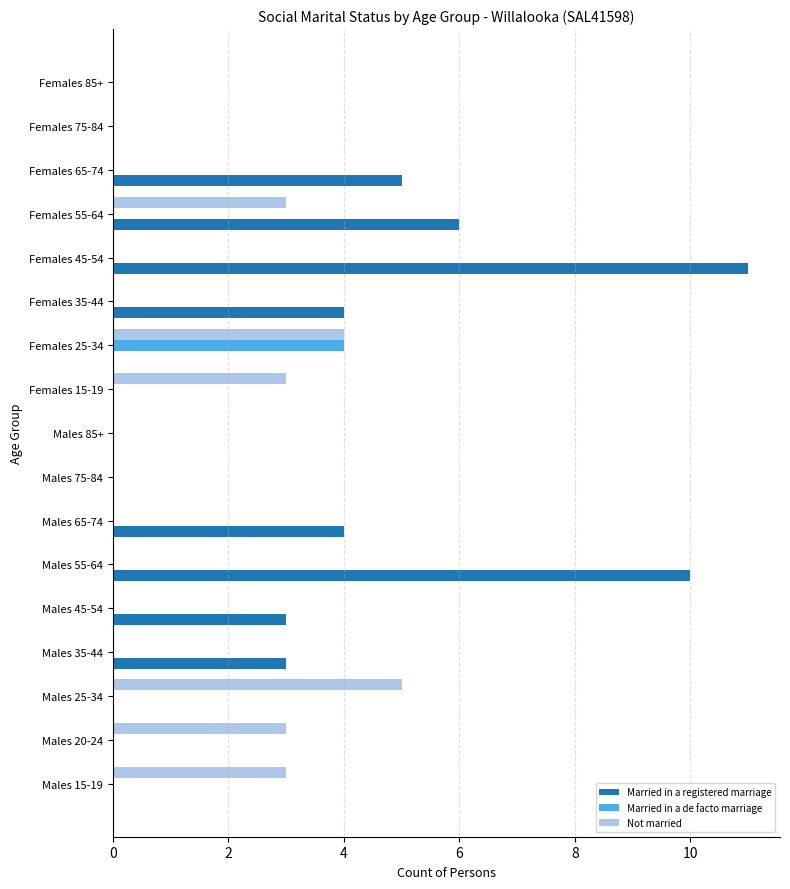

What is the sum of all Married in a de facto marriage values?

4